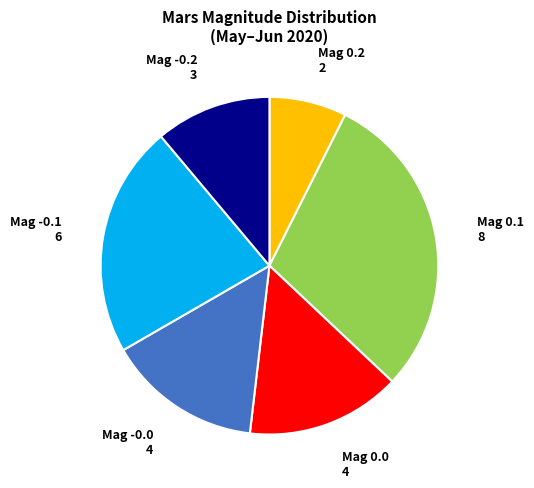

What is the smallest slice in the pie chart?

Mag 0.2